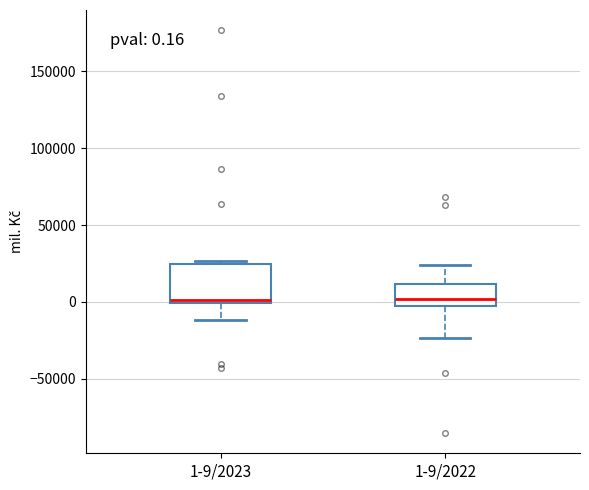

Which box is the tallest, from its lower edge to its upper edge?

1-9/2023